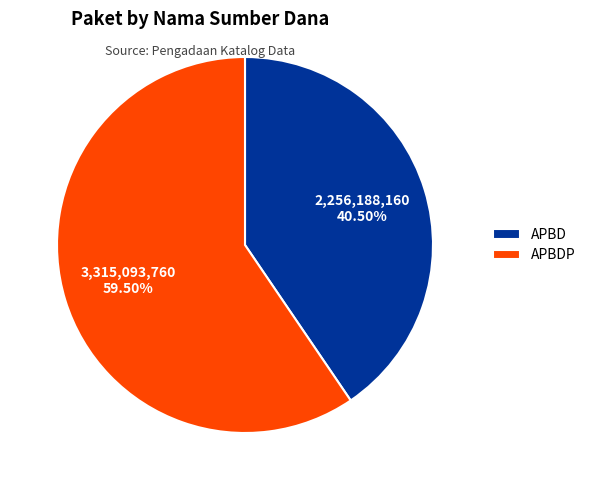

Is APBDP the majority of the pie?

Yes